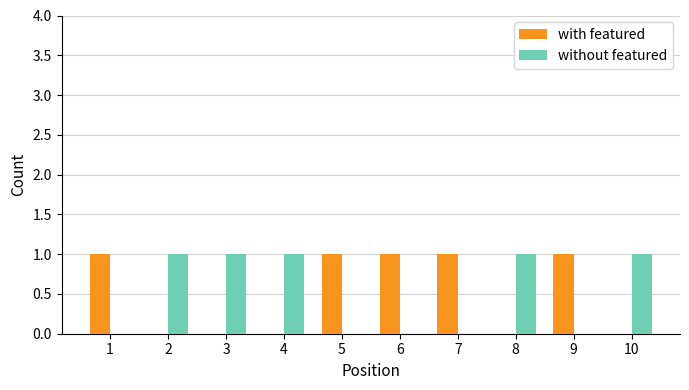

The with featured series shows 2 at 7. True or false?

False